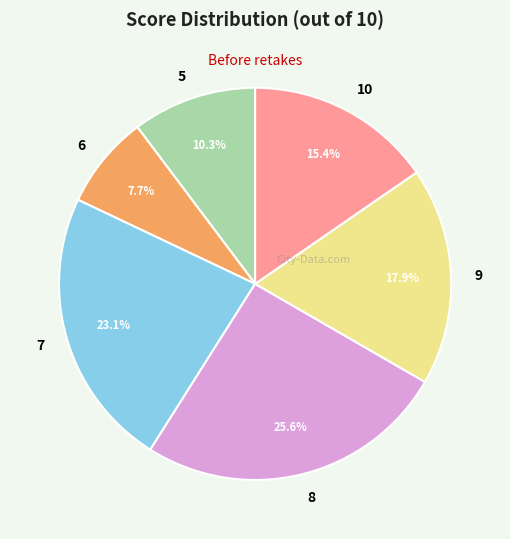

What is the smallest slice in the pie chart?

6